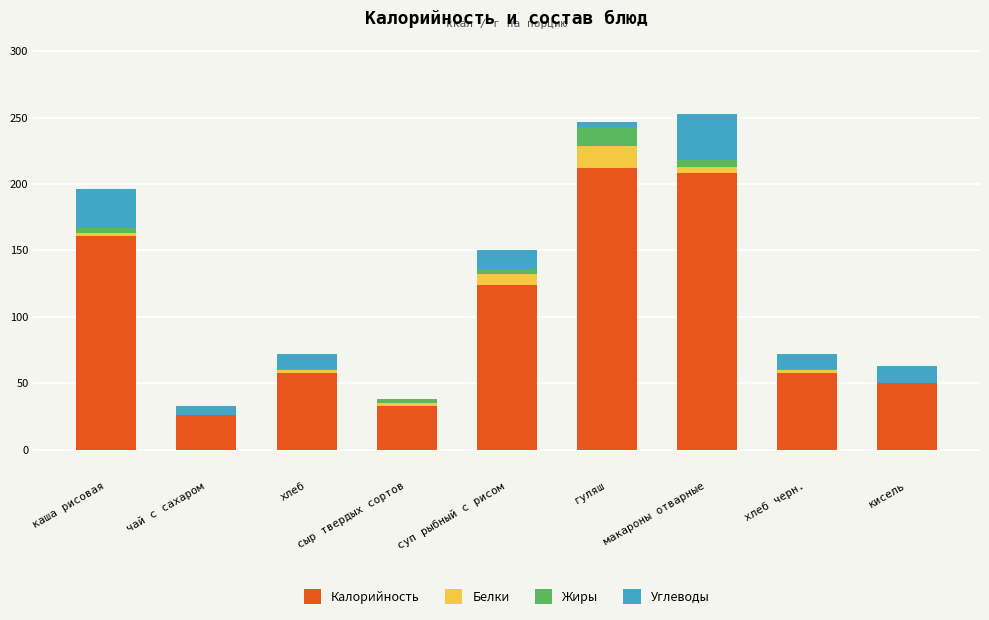

The Калорийность series shows 58.0 at хлеб черн.. True or false?

True